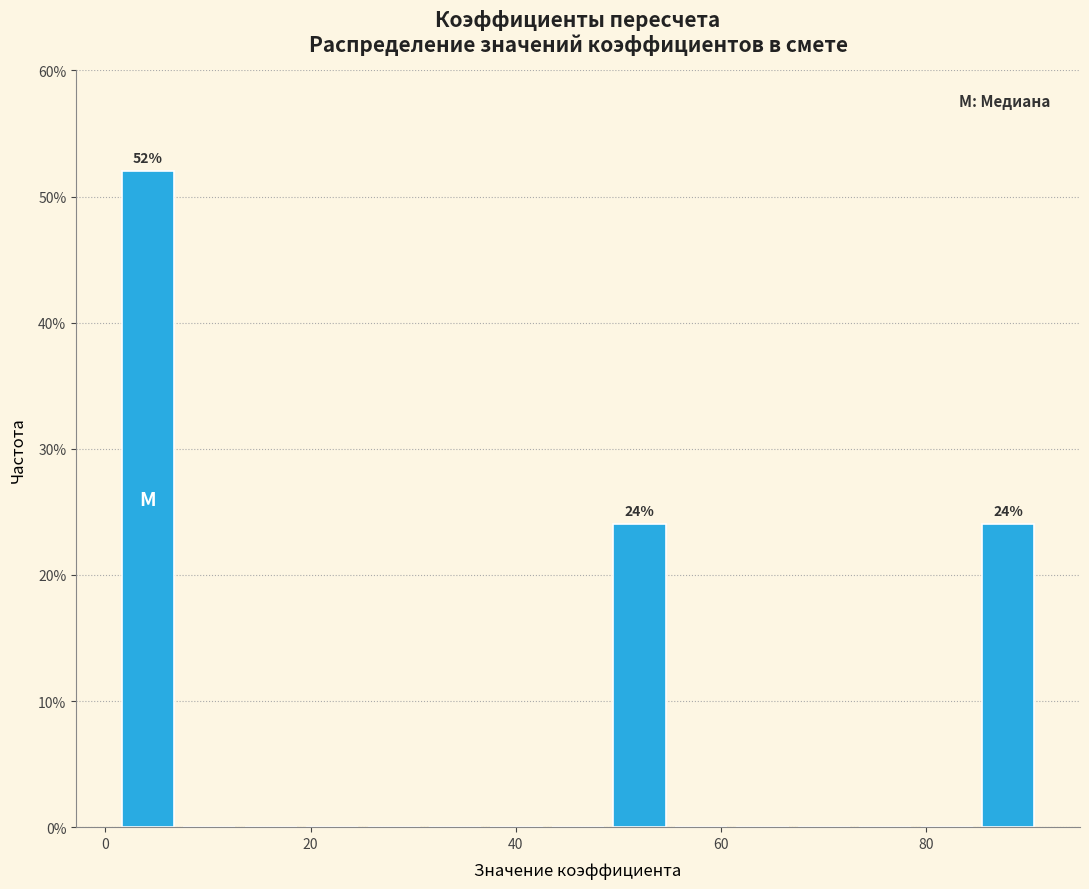

Around what value on the x-axis is the tallest bar? Give the approximate position of its centre, as read against the axis.

4